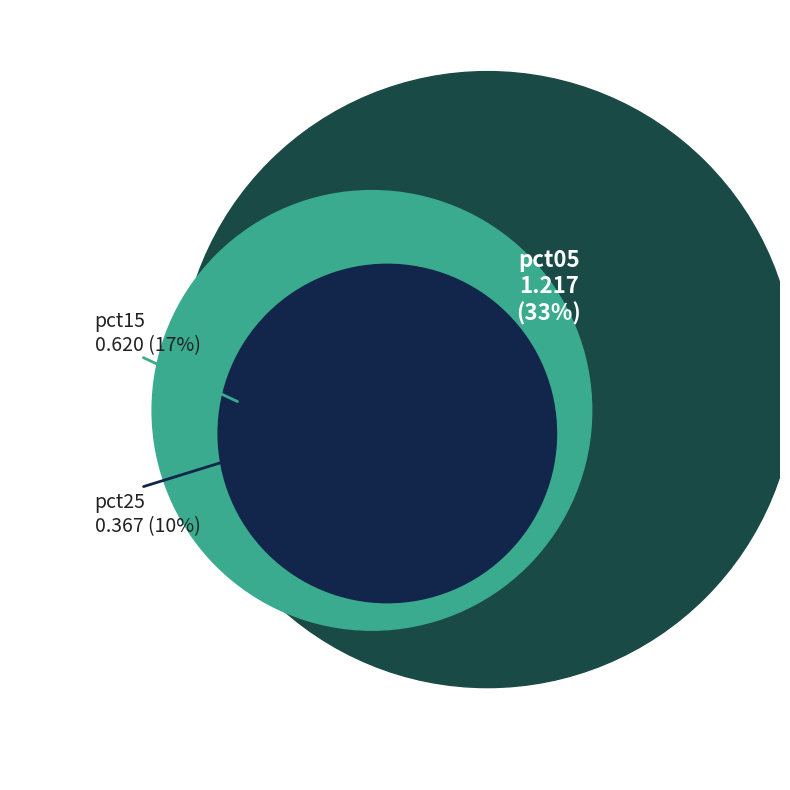

Is it true that pct05 is 33% of the pie?

True